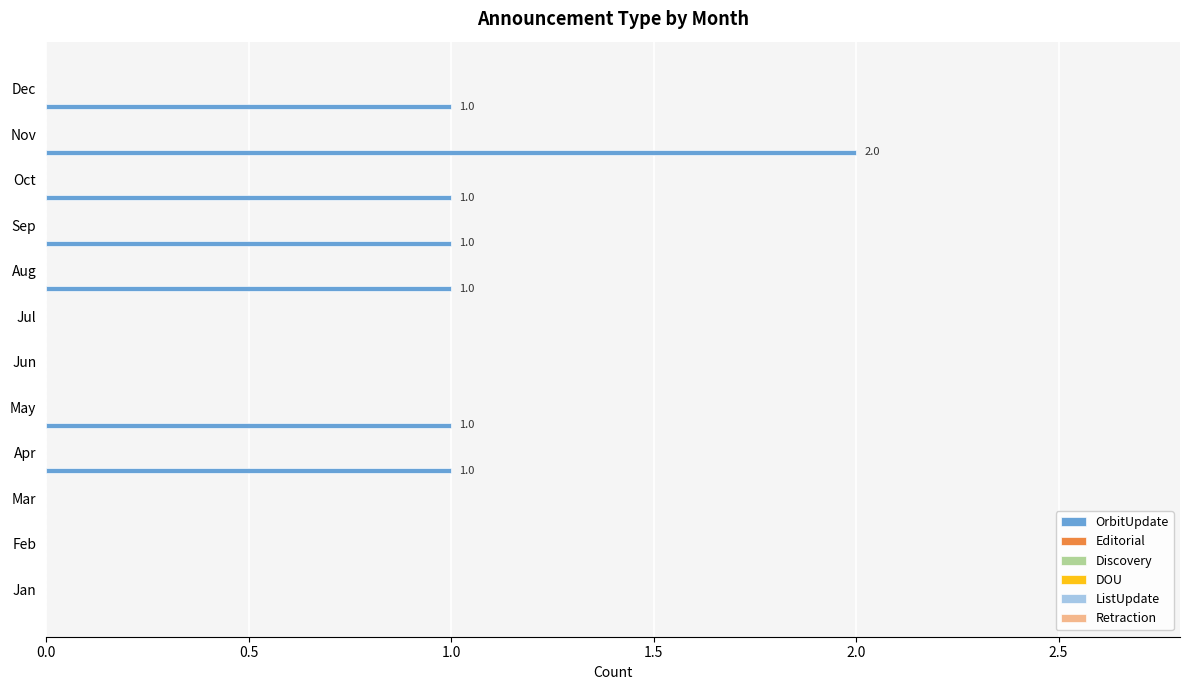

How many values are between 0 and 1?

11